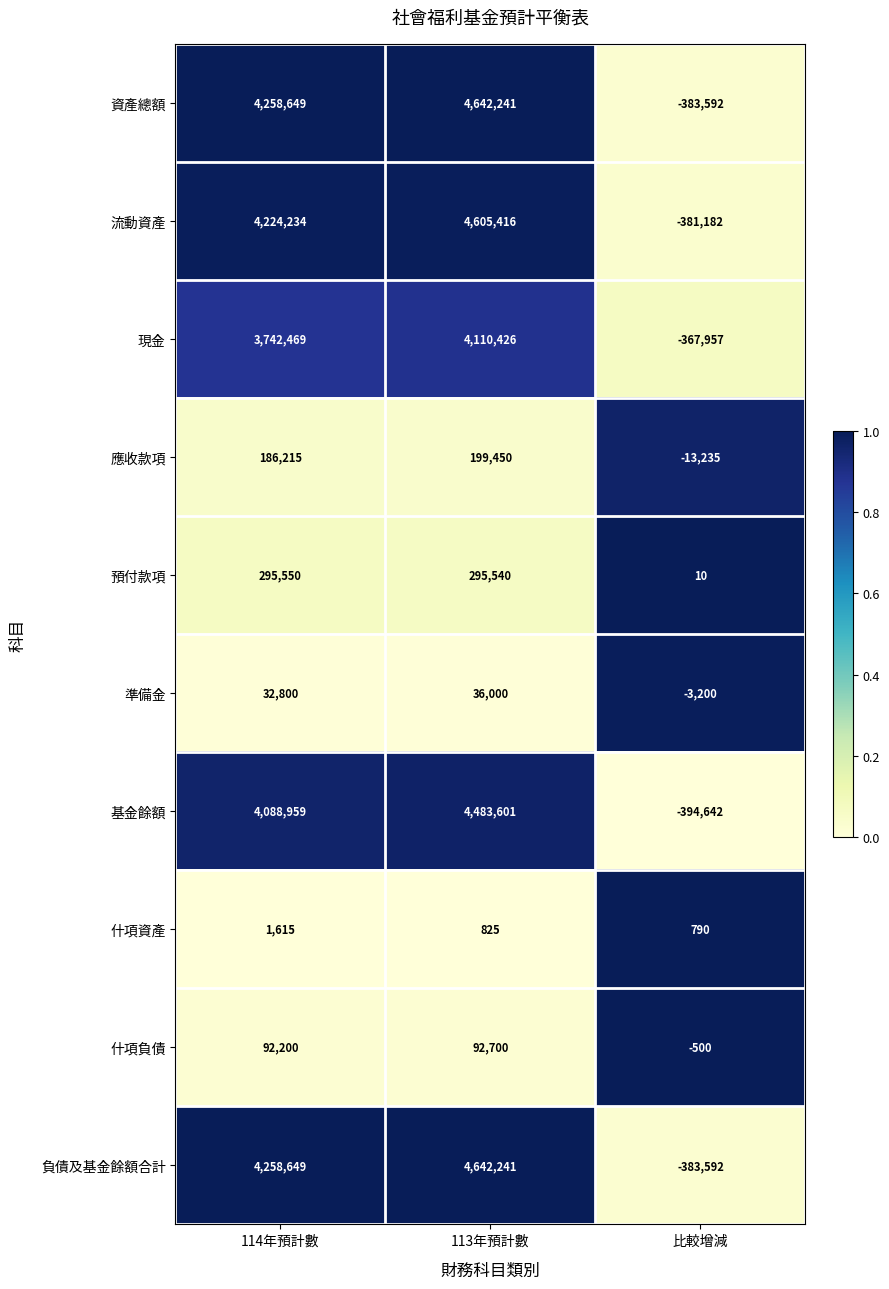

What is the maximum value shown in the chart?

4642241